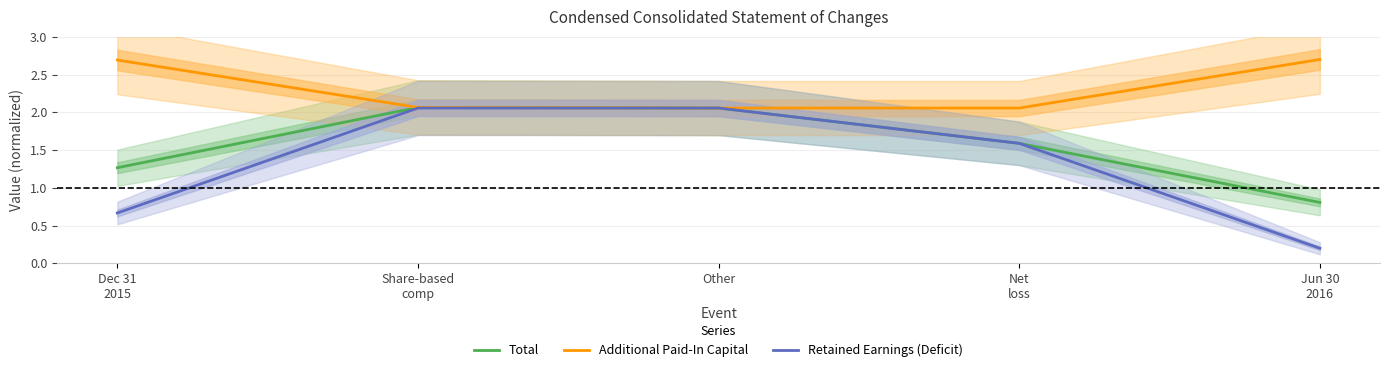

What is the value of the Total point at the 1st from the left?

1.3